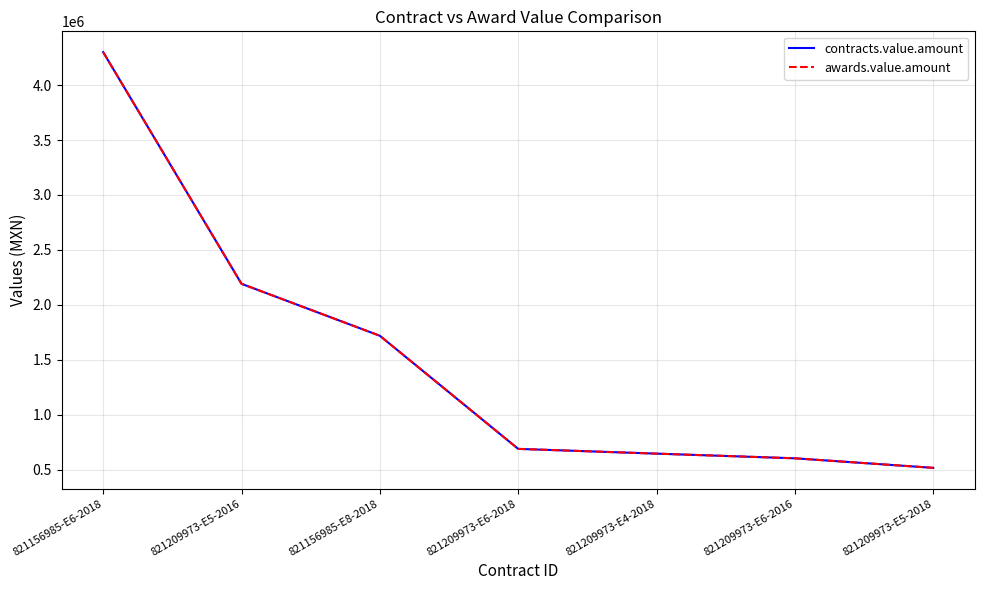

Is this an area chart (filled region under the line)?

No